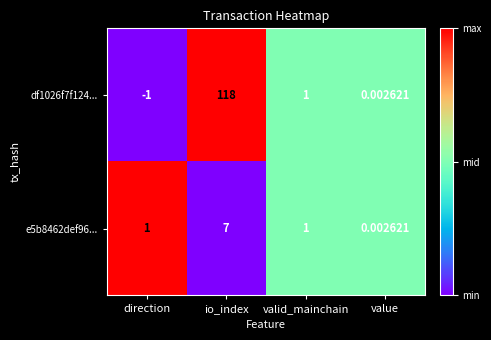

How many data points does each series have?

4